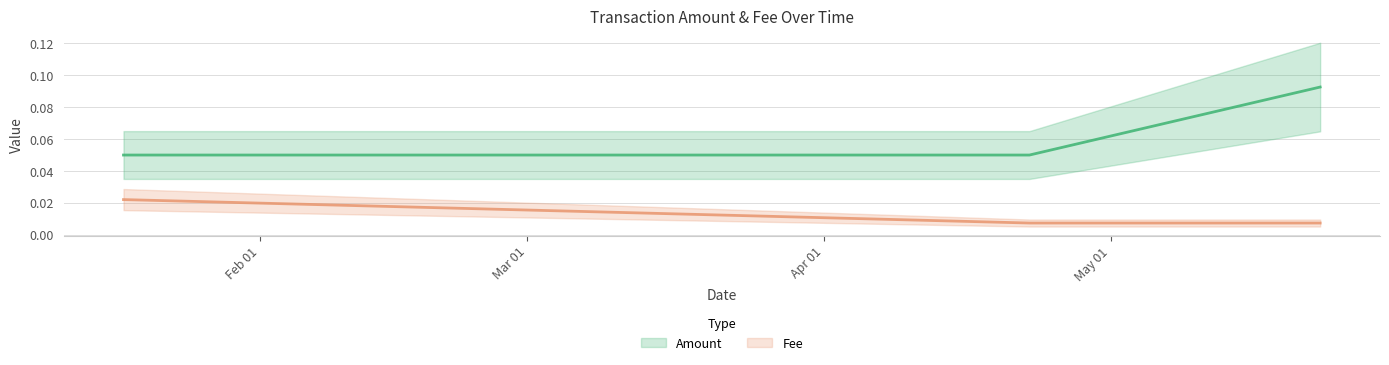

What position from the left is 2019-04-22 12:04:20?

2